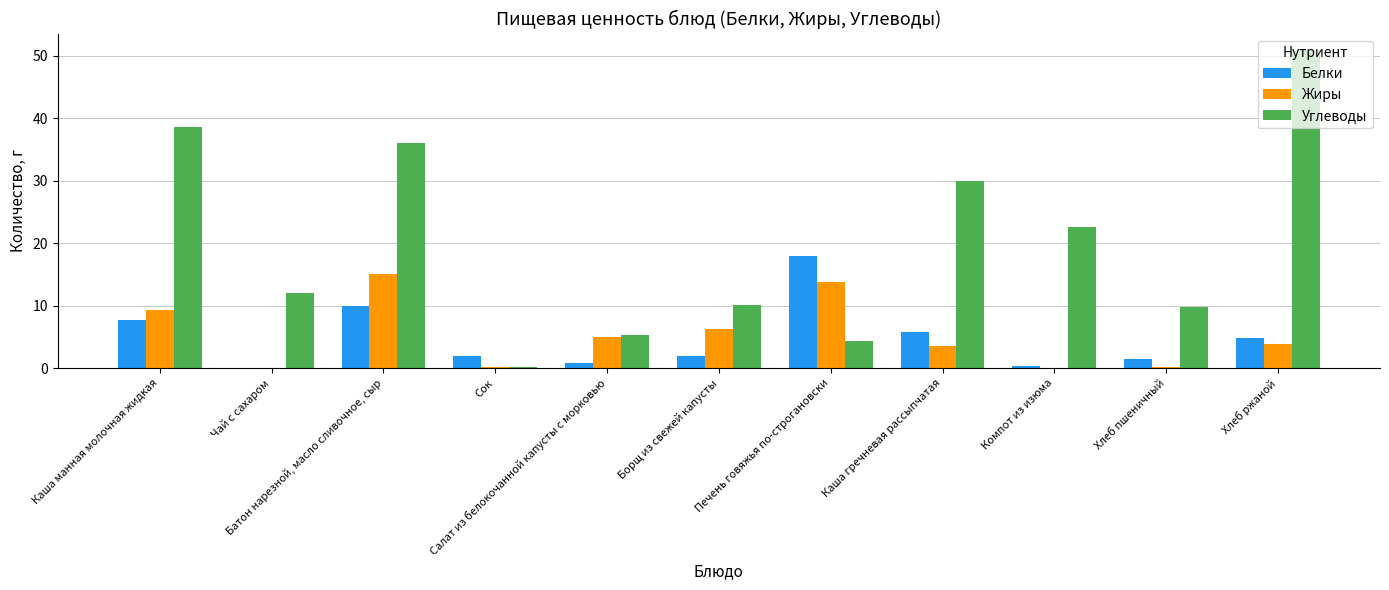

How many groups of bars are there?

11